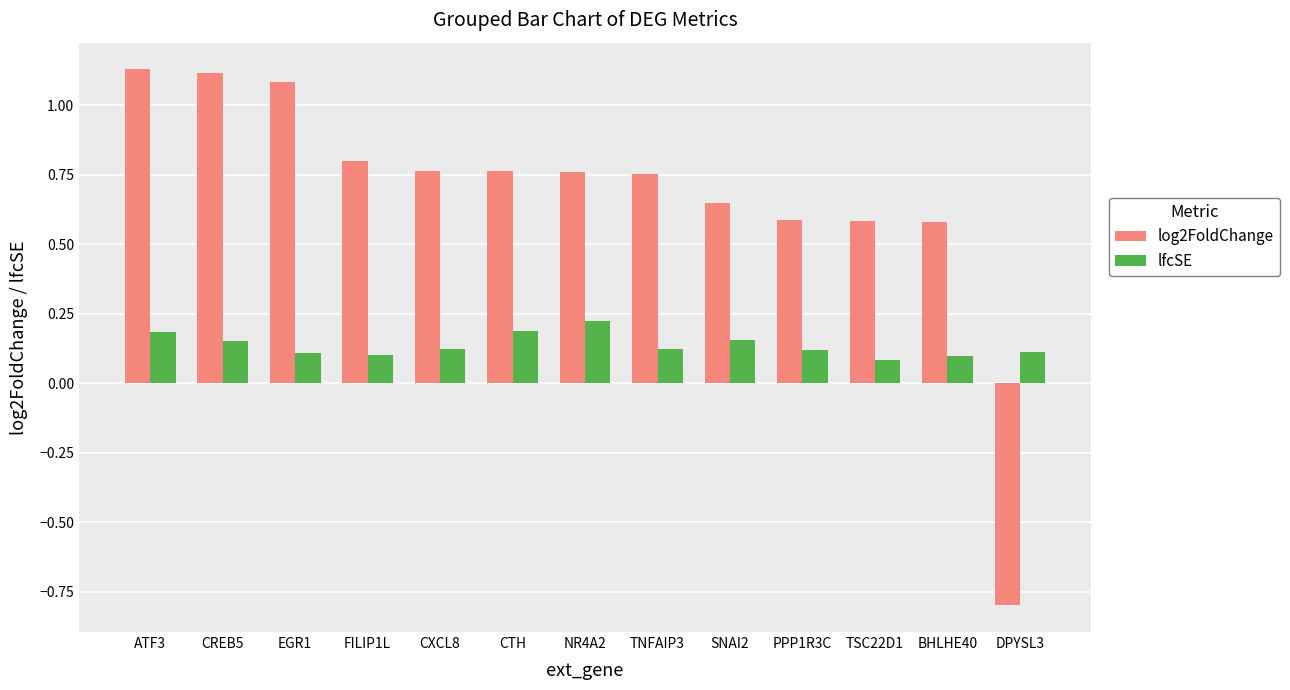

How many bars are there in total?

26